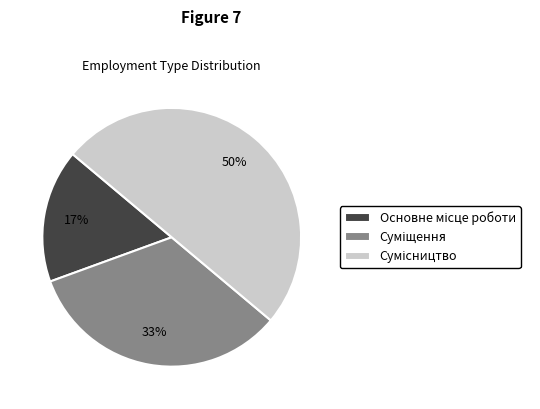

To the nearest percent, what is the average slice percentage?

33%